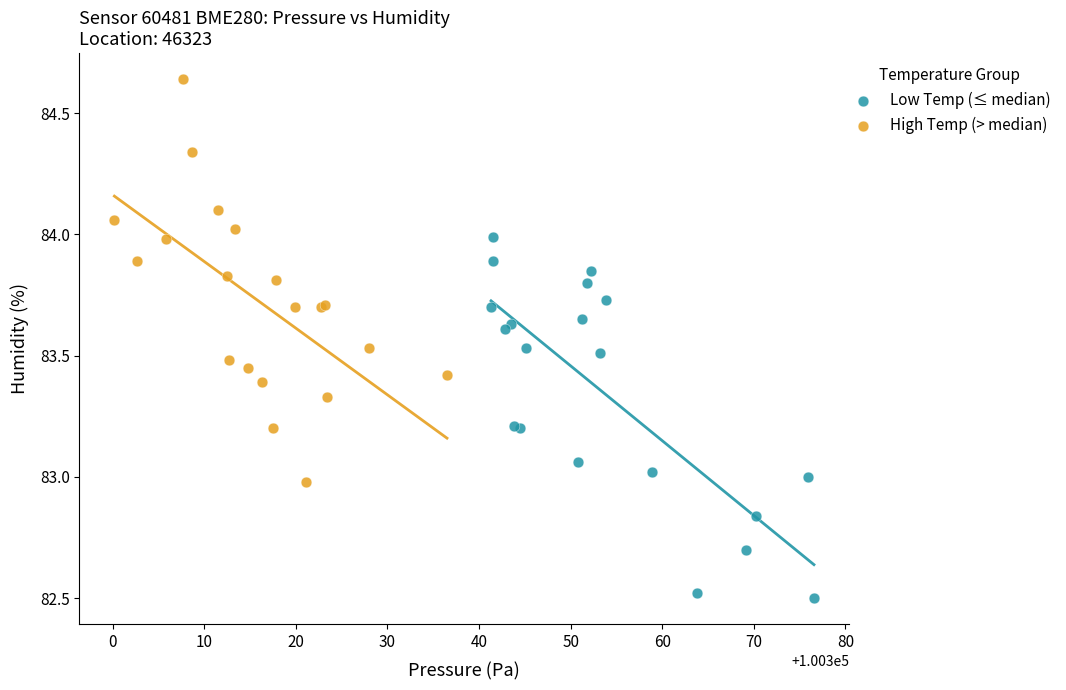

Which series contains the highest Y value?

High Temp (> median)